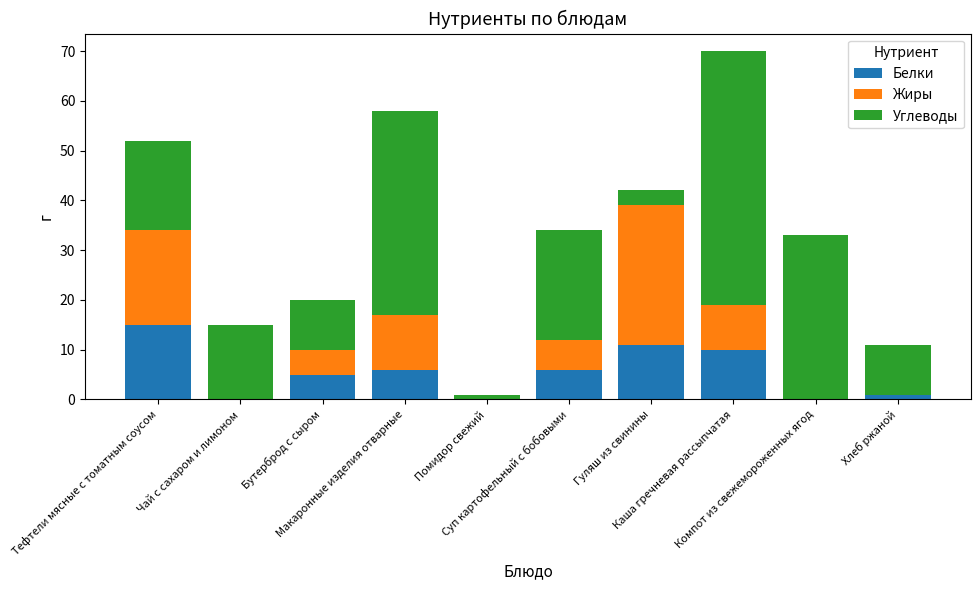

What is the sum of all Белки values?

54